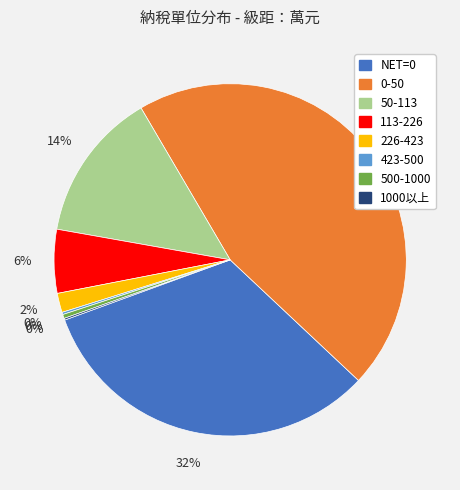

The 226-423 slice represents 2% of the pie. True or false?

True